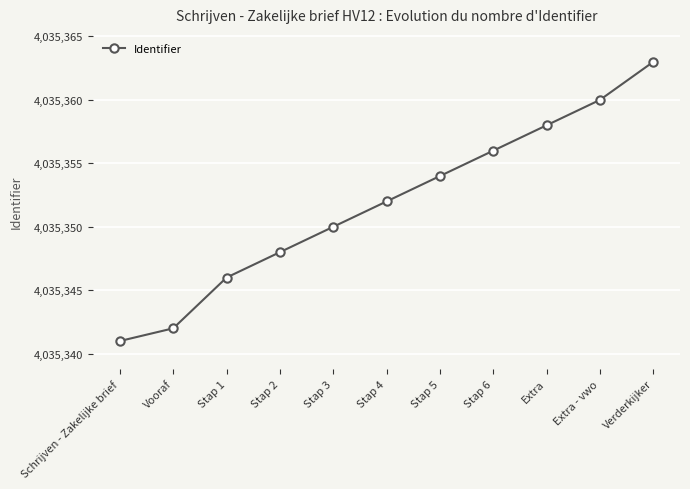

The value at Stap 5 is 4035354. True or false?

True